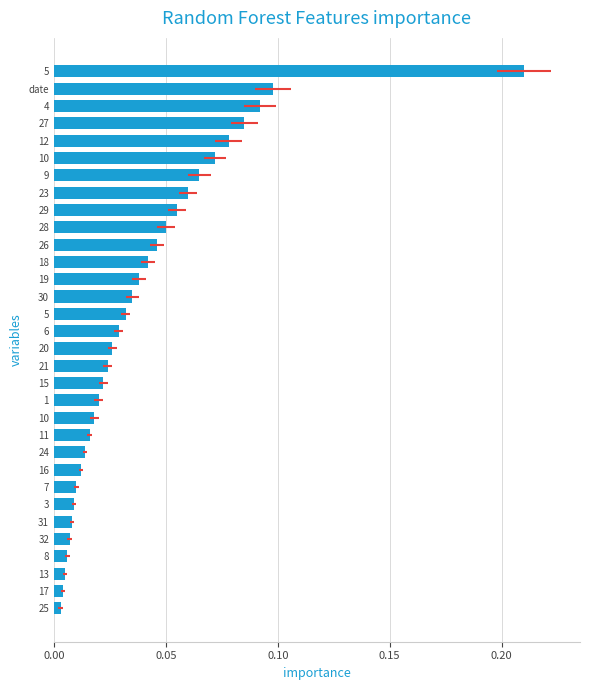

The chart shows a value of 0.0 at 25. True or false?

False